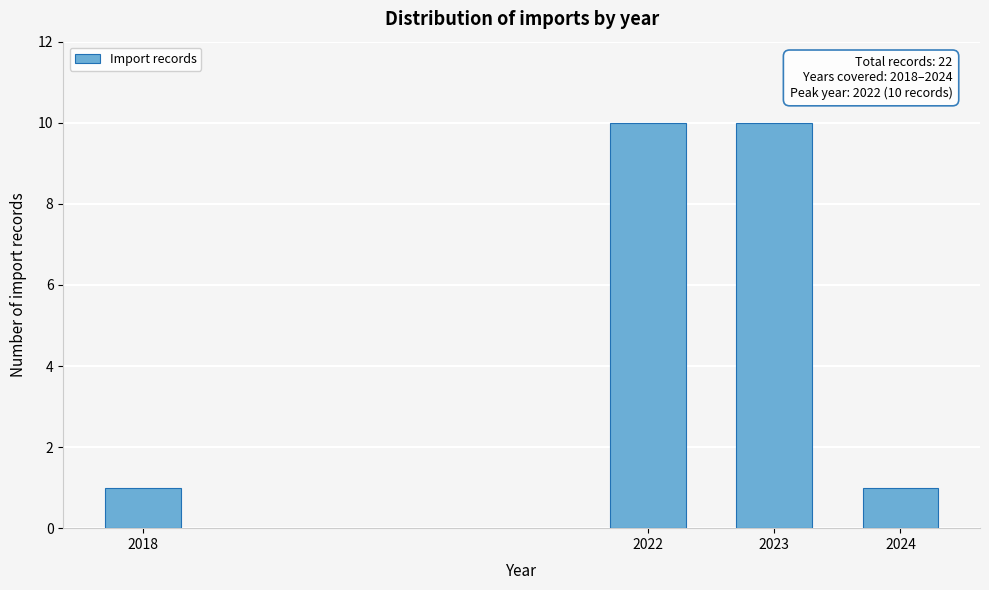

Reading left to right, what are all the values shown in this chart?

1	10	10	1